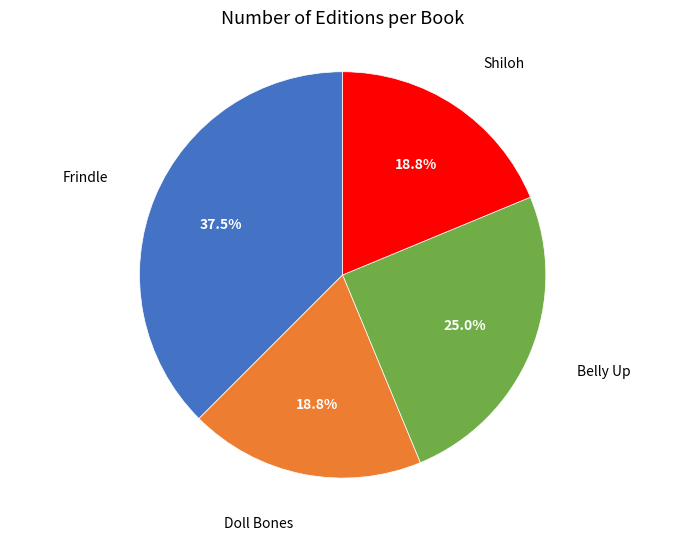

Is there any slice that represents more than half of the pie?

No